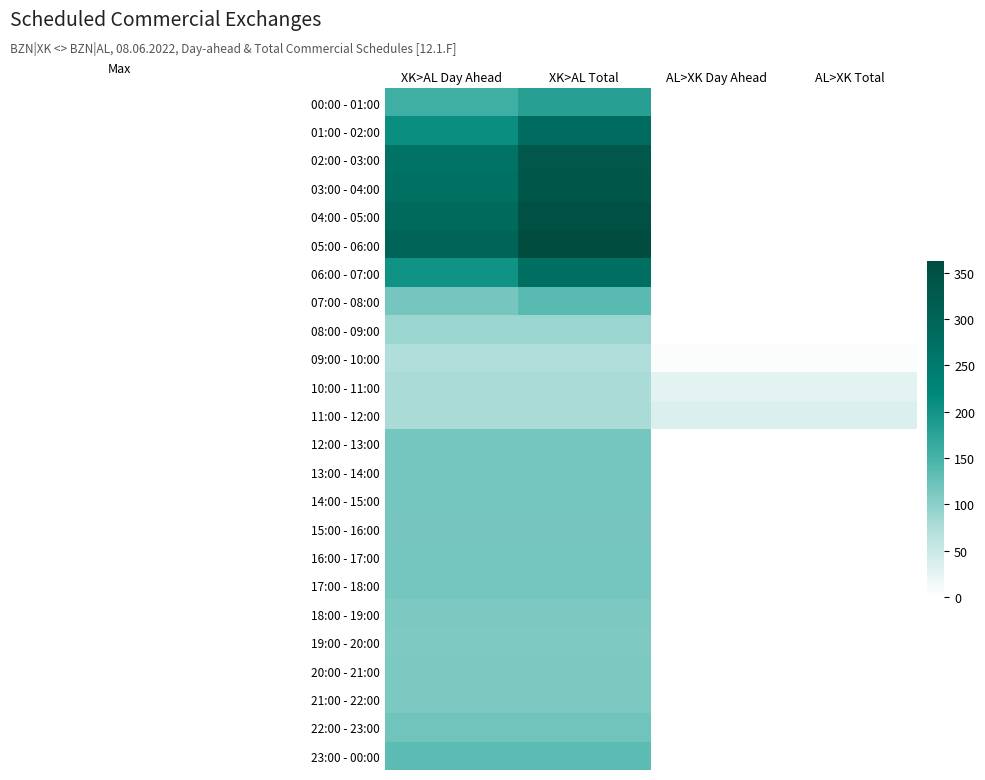

At which category does the chart reach its minimum across all series?

AL>XK Day Ahead